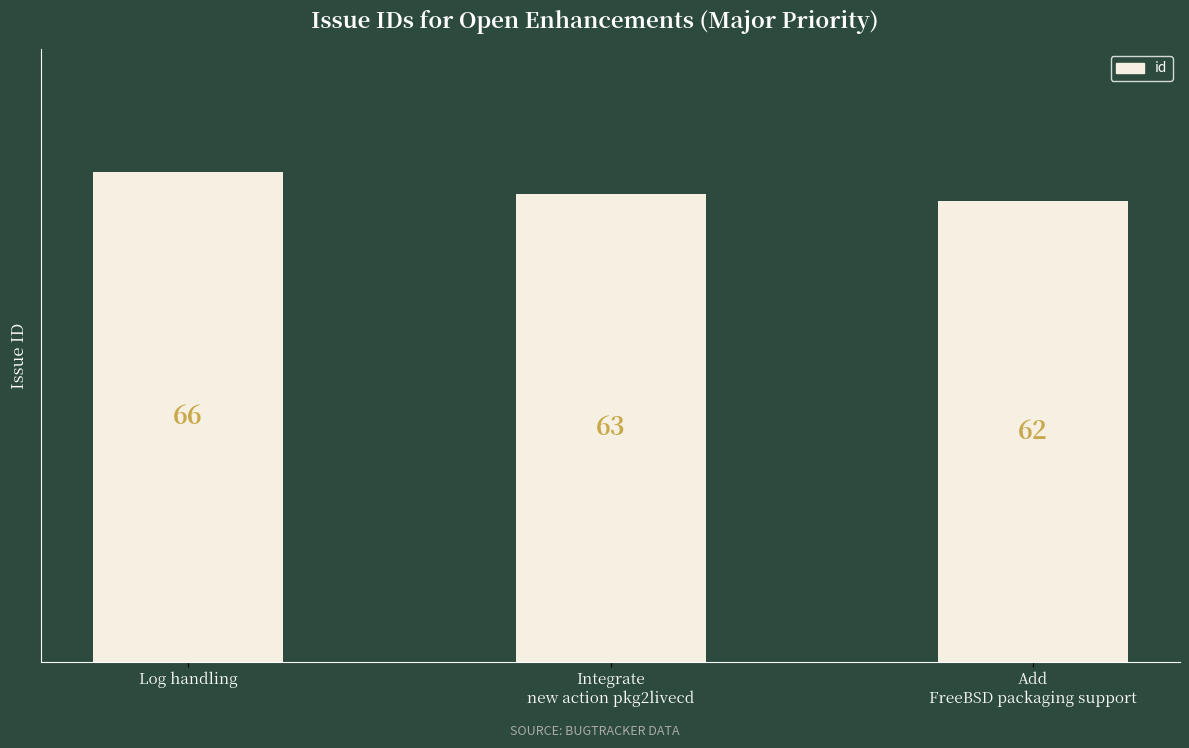

Reading left to right, list all the values displayed in this chart.

66	63	62